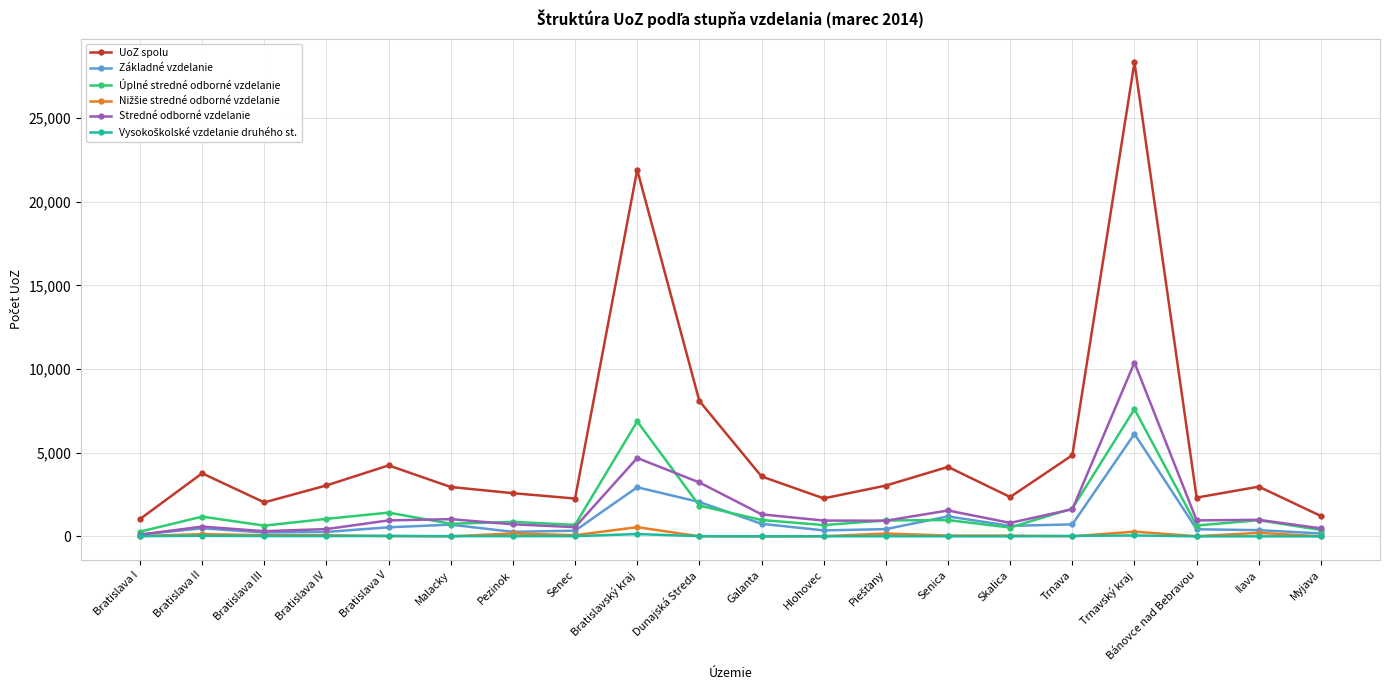

Where is the first local minimum for UoZ spolu?

Bratislava III